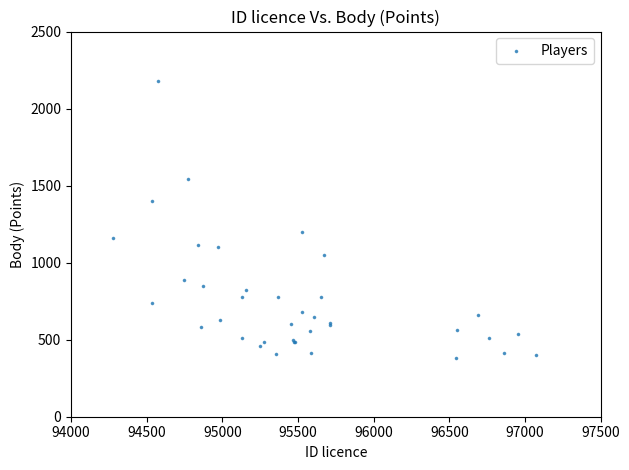

What Y value in the scatter plot is closest to 1282?

1200